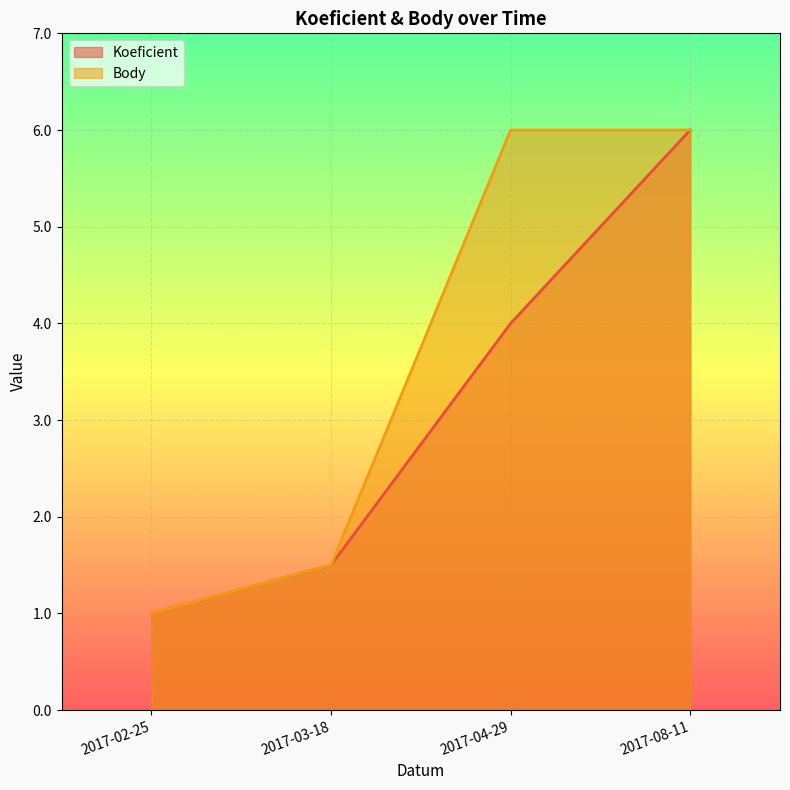

What is the sum of all Body values?

14.5